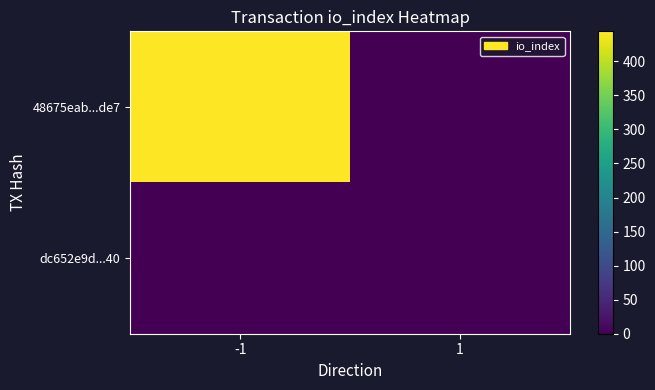

At which category is the sum across all series the highest?

-1